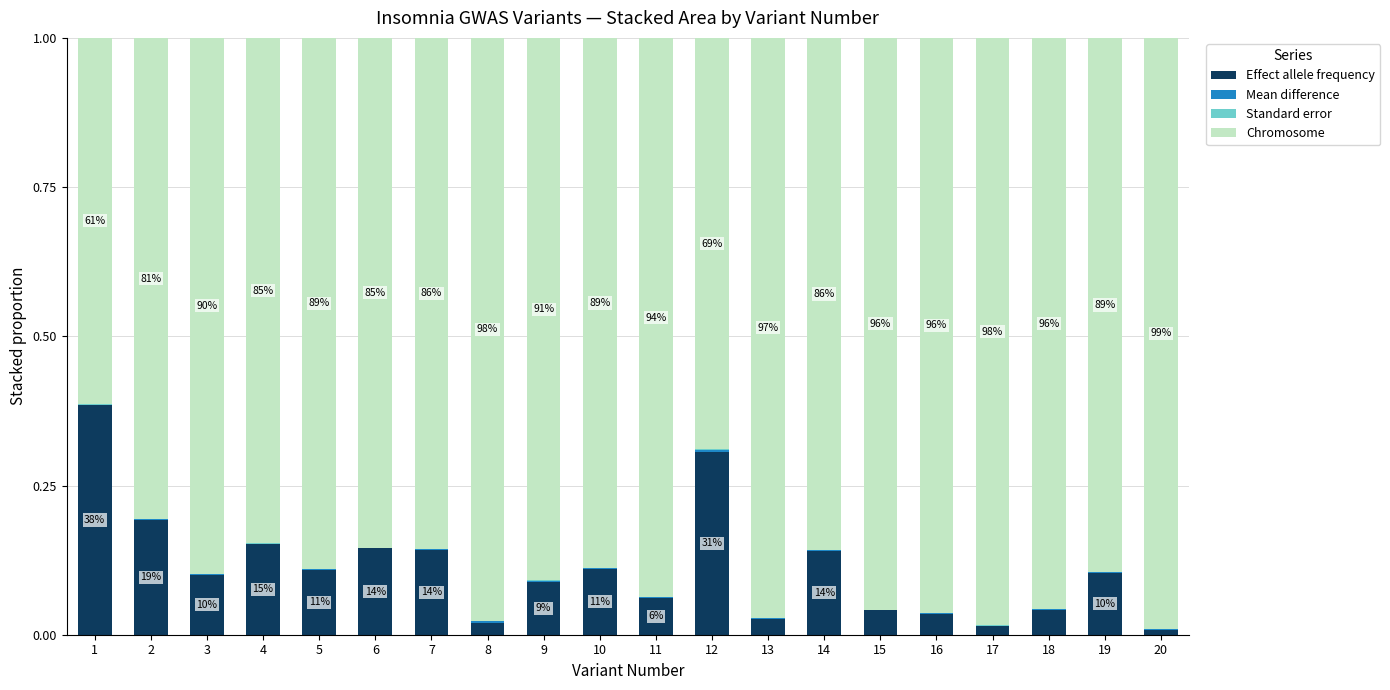

True or false: Effect allele frequency has a value of 0.0 at 10.

False